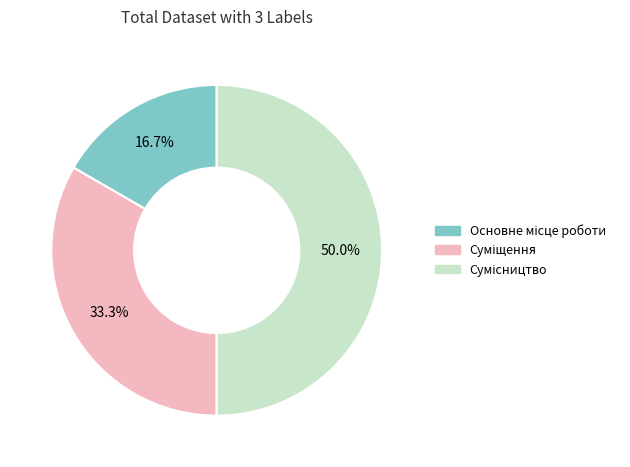

What is the smallest slice in the pie chart?

Основне місце роботи